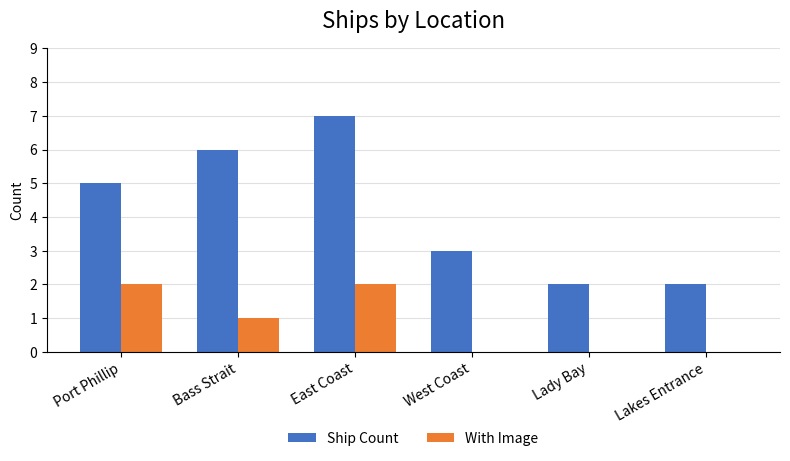

Reading left to right, transcribe all the data shown in this chart.

Ship Count: Port Phillip=5	Bass Strait=6	East Coast=7	West Coast=3	Lady Bay=2	Lakes Entrance=2
With Image: Port Phillip=2	Bass Strait=1	East Coast=2	West Coast=0	Lady Bay=0	Lakes Entrance=0